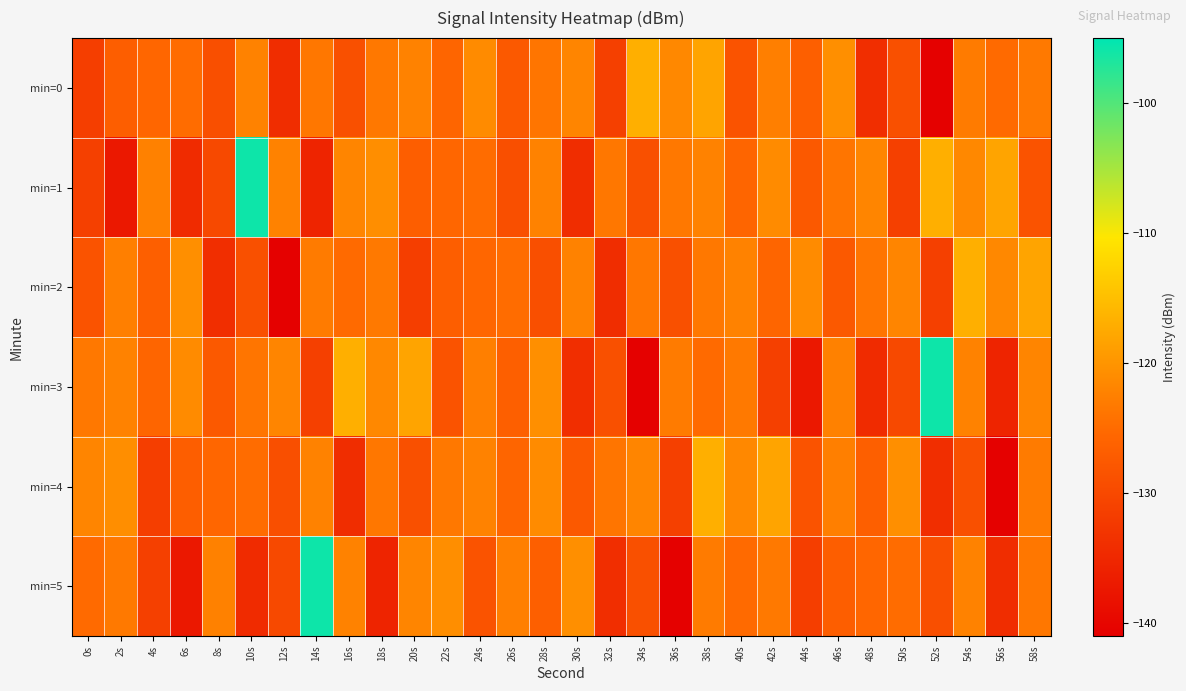

Which series has the largest total across all categories?

min=1